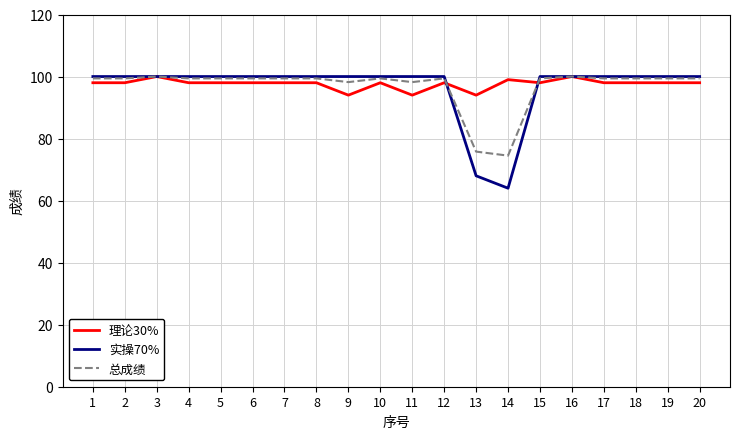

What are all the series names shown in the legend?

理论30%, 实操70%, 总成绩